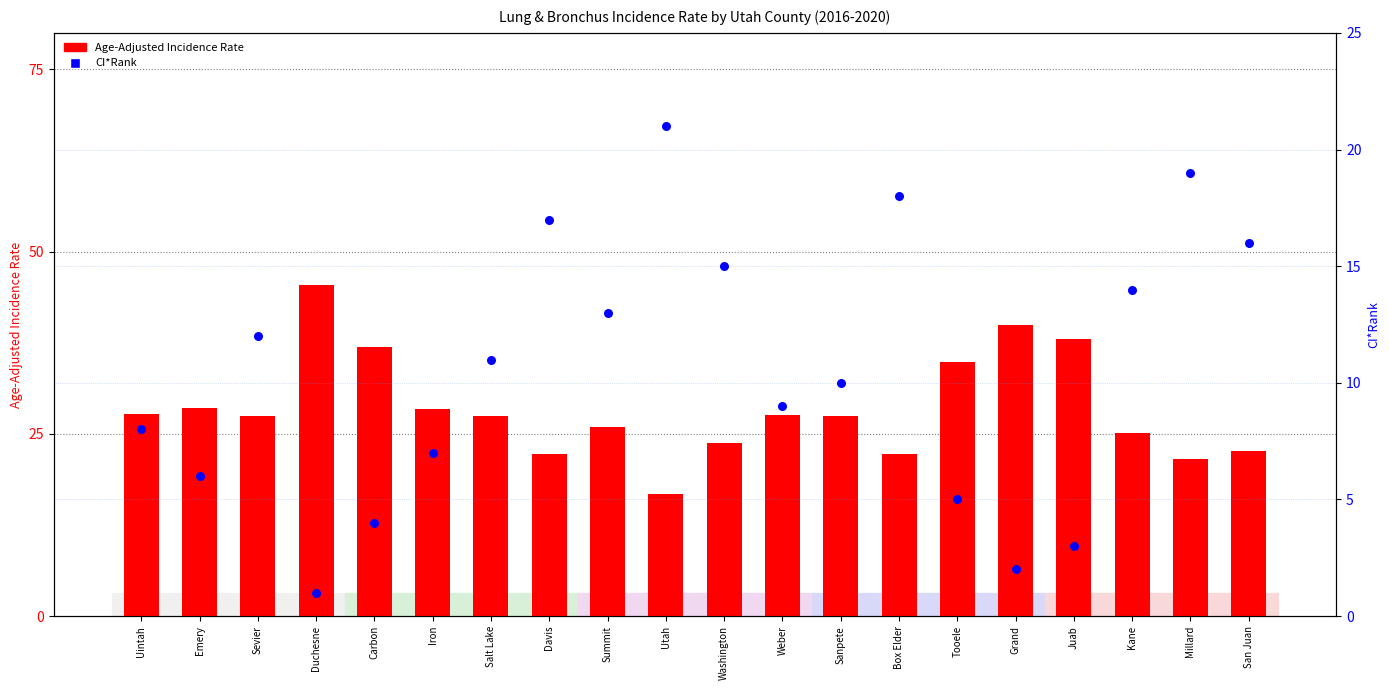

What is the total value across all series at Juab?

41.0